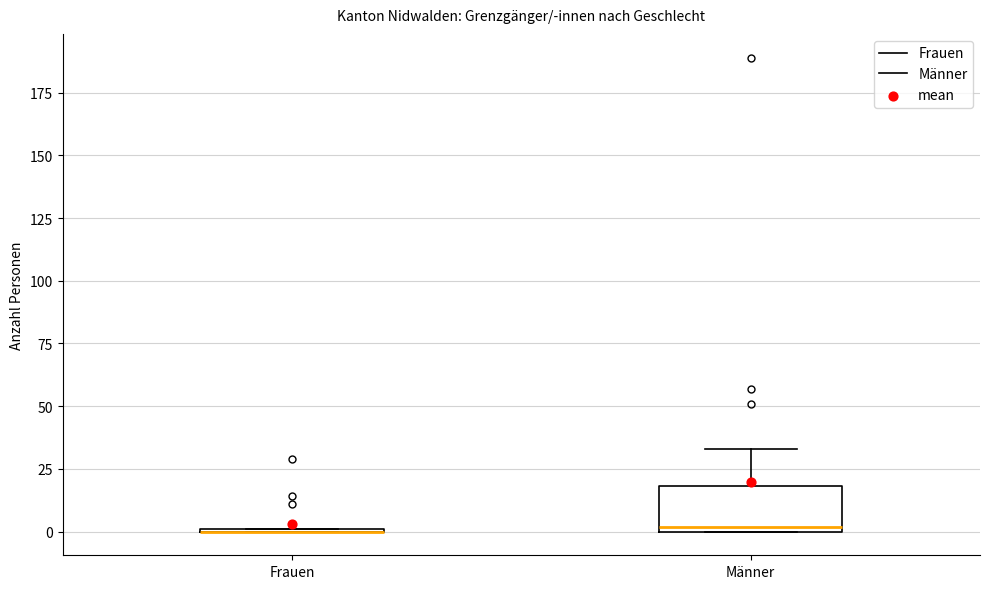

Reading left to right, transcribe this box plot: for each box, give where its median line is, the range the box spans, and where its two whiskers end, as read against the y-axis. The values are not printed on the chart, so give them approximately, as read against the axis.

Frauen: box collapsed to a line at 0, whiskers 0 to 0
Männer: median 0 (just above the box's lower edge), box 0 to 20, whiskers 0 to 35